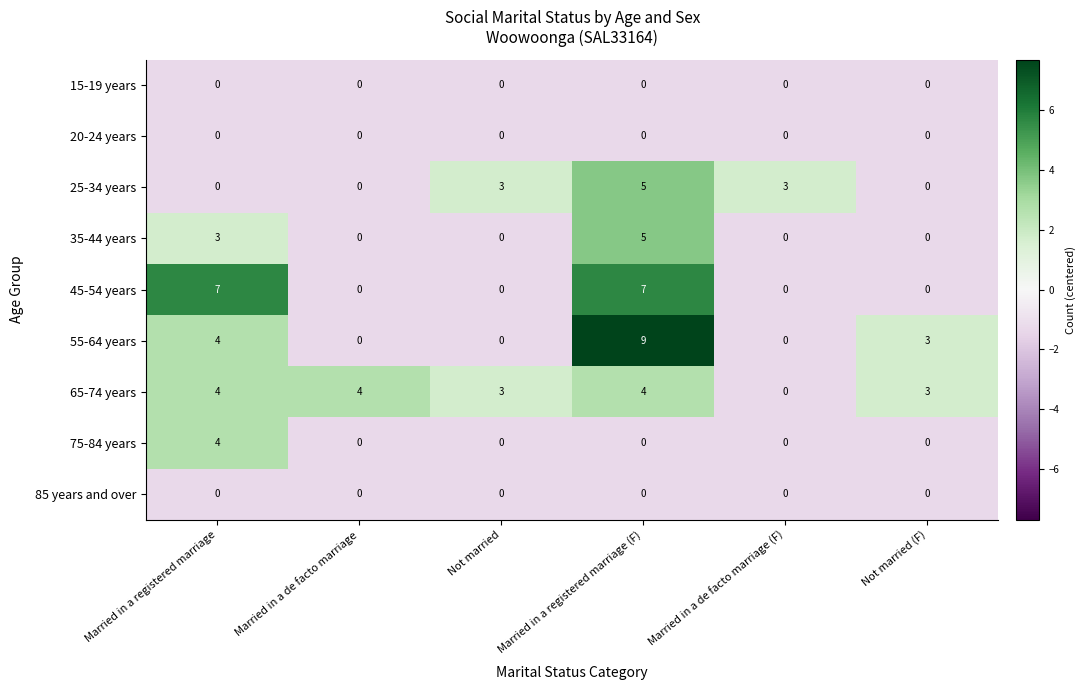

Where is 55-64 years nearest to the value 4?

Married in a registered marriage